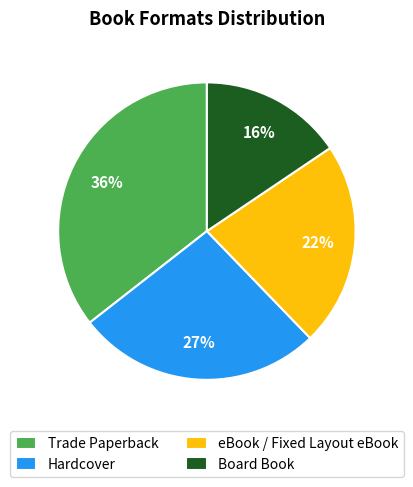

Is it true that Hardcover is 21% of the pie?

False